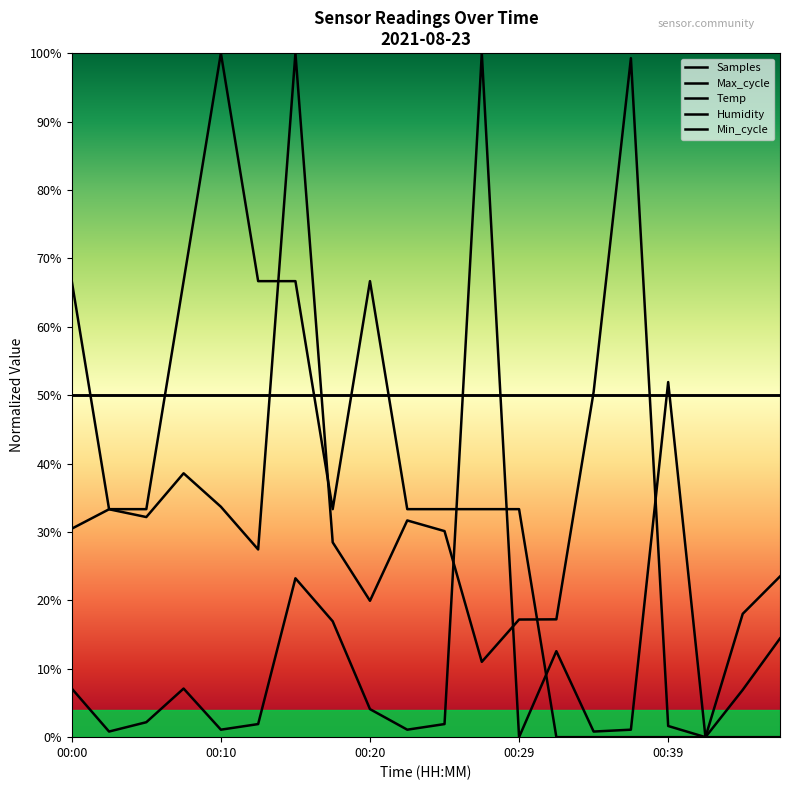

True or false: Max_cycle and Temp cross at least once.

True